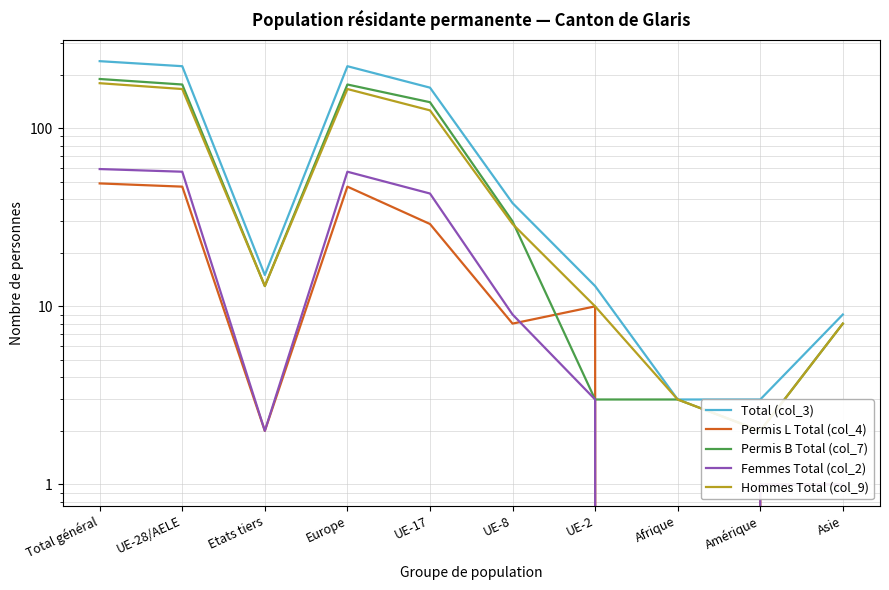

What is the sum of the Permis L Total (col_4) values at Europe and UE-28/AELE?

94